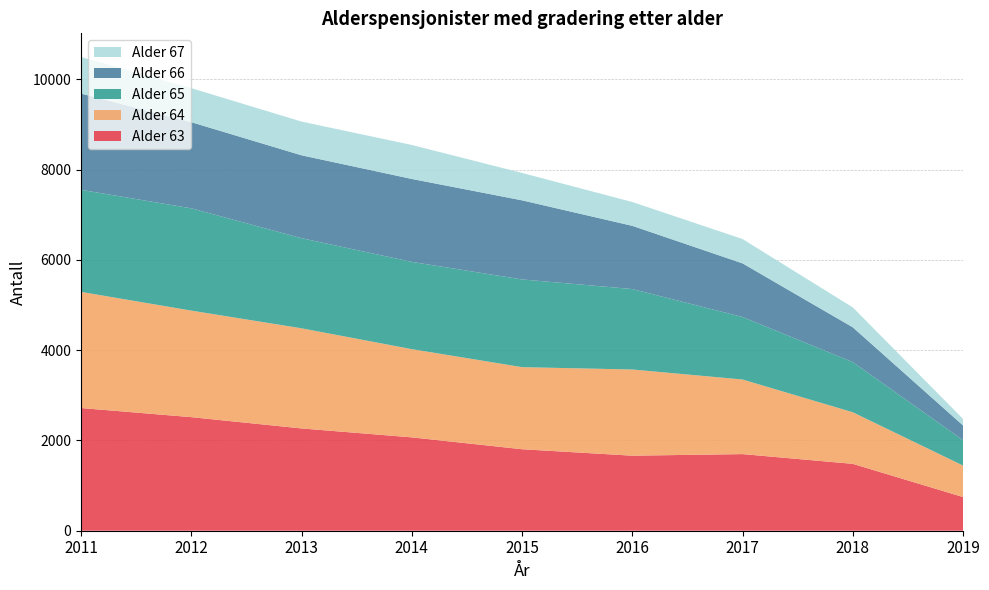

Reading right to left, what are all the values shown in this chart?

63: 746	1482	1698	1663	1806	2069	2267	2517	2719
64: 698	1143	1653	1910	1819	1955	2219	2361	2574
65: 562	1112	1385	1783	1944	1934	1997	2267	2262
66: 327	771	1189	1401	1753	1838	1837	1909	2133
67: 144	441	539	528	607	753	747	754	810